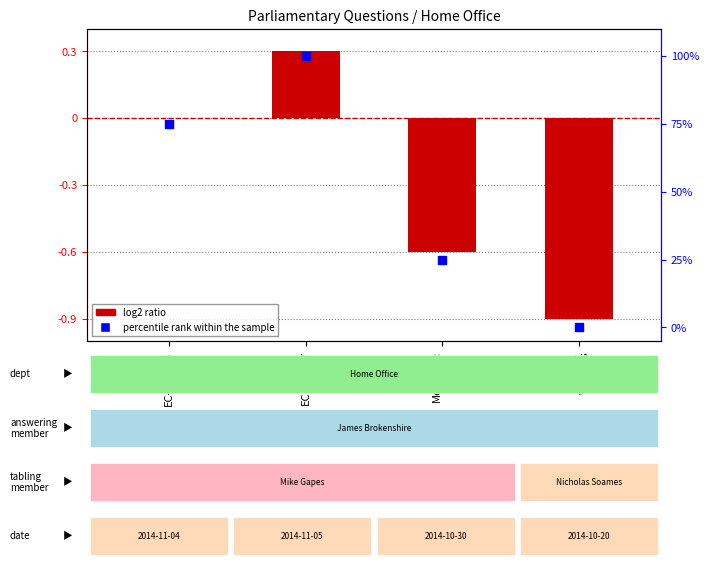

Which series has the largest total across all categories?

percentile rank within the sample